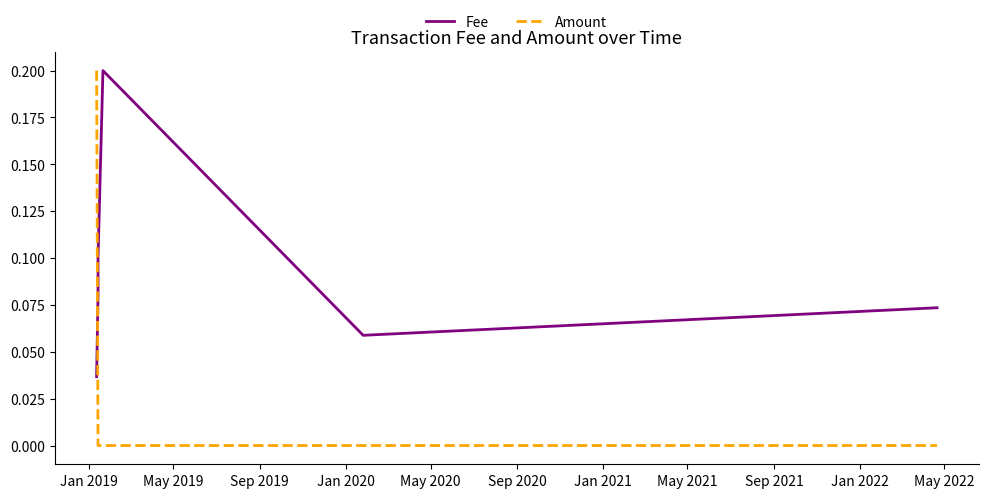

What is the value of the Fee point at the 6th from the left?

0.1